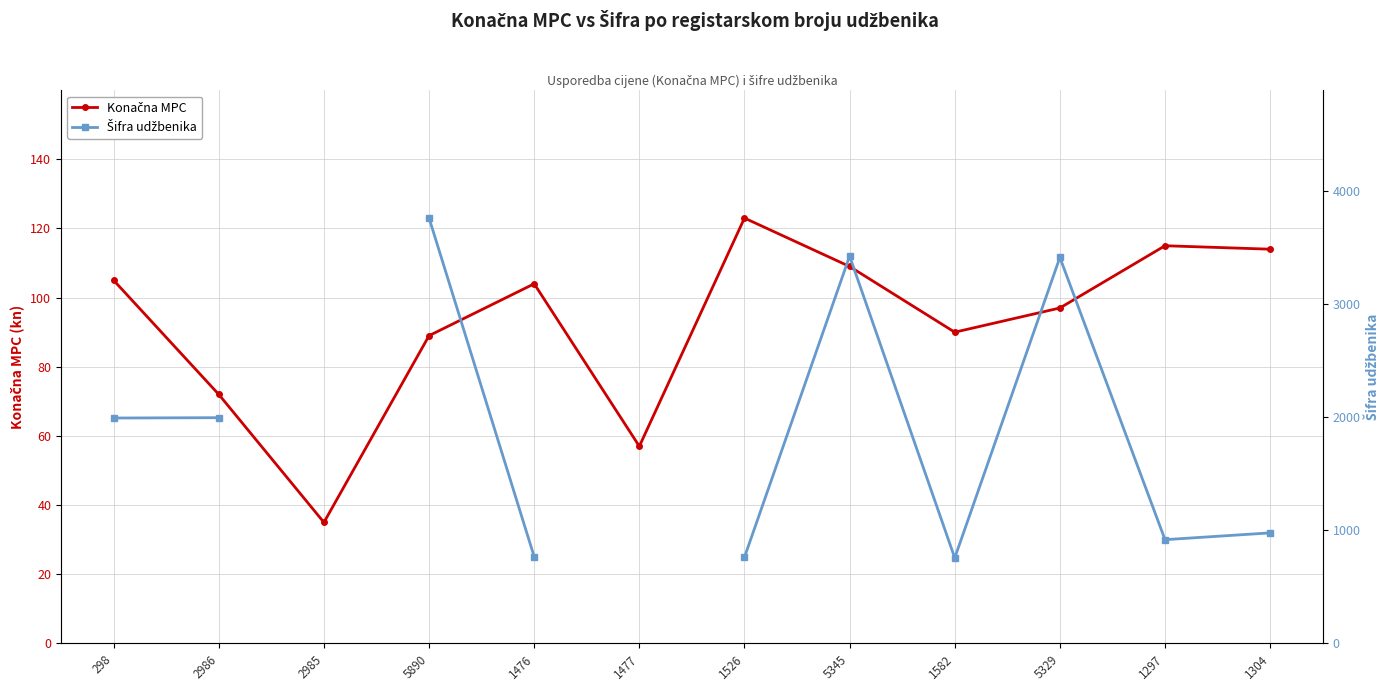

What is the difference between the highest and lowest values at 1304?

863.0